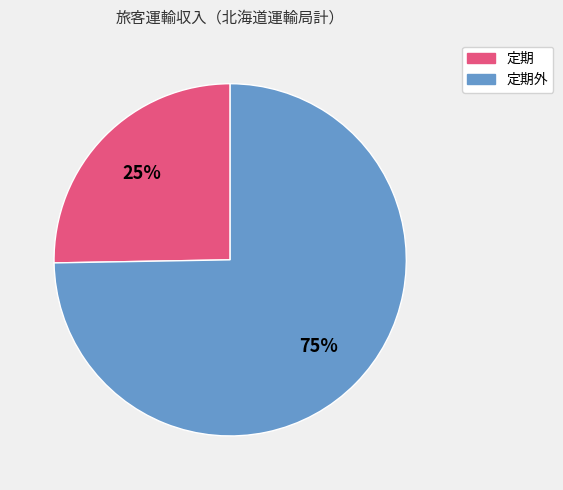

To the nearest percent, what is the average slice percentage?

50%